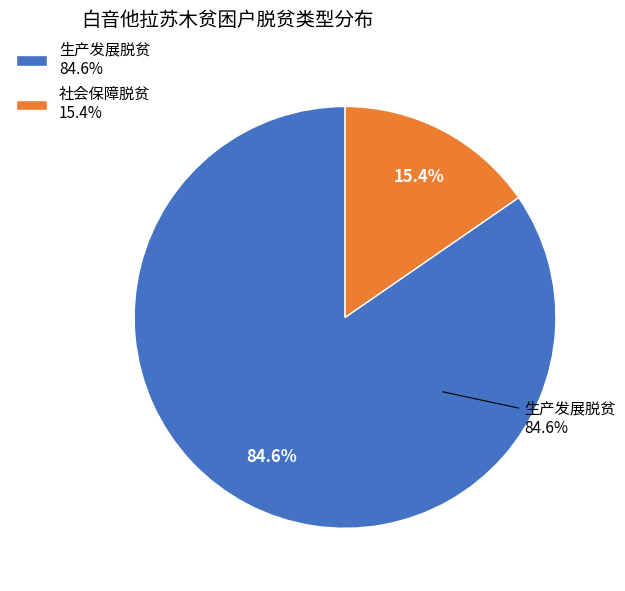

Is 生产发展脱贫 the majority of the pie?

Yes